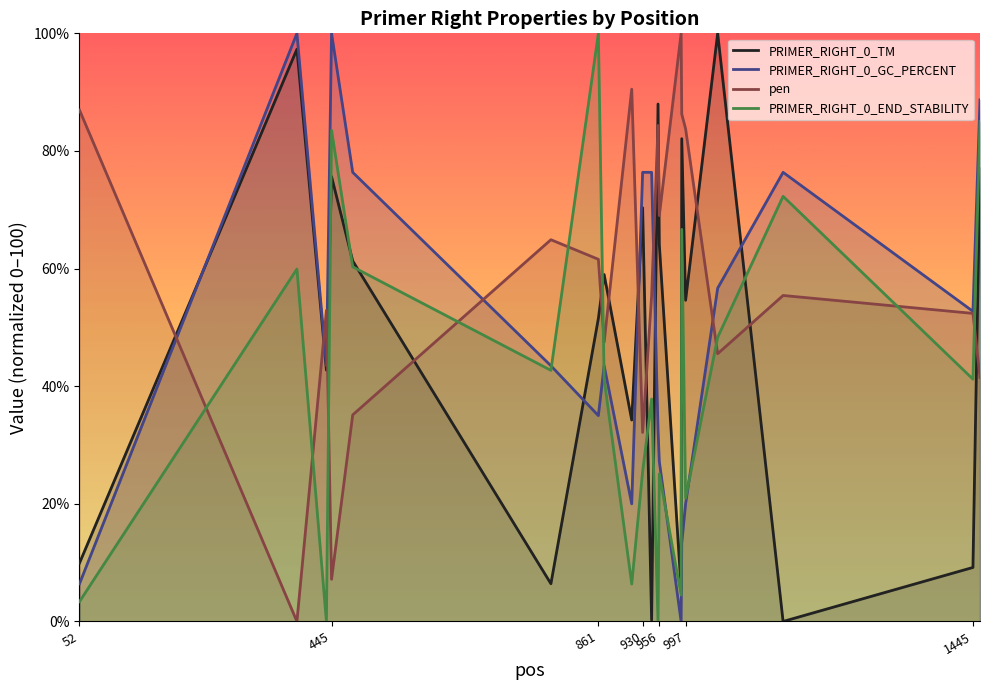

What is the approximate value of pen at 1047?

45.5